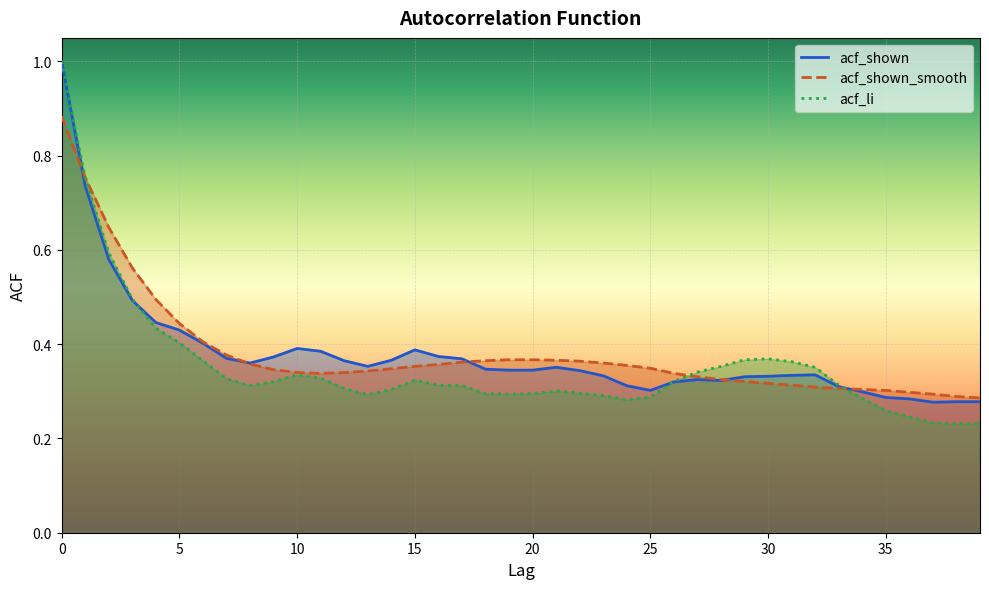

Reading left to right, extract all data points from this chart.

acf_shown: 1.0	0.7	0.6	0.5	0.4	0.4	0.4	0.4	0.4	0.4	0.4	0.4	0.4	0.4	0.4	0.4	0.4	0.4	0.3	0.3	0.3	0.4	0.3	0.3	0.3	0.3	0.3	0.3	0.3	0.3	0.3	0.3	0.3	0.3	0.3	0.3	0.3	0.3	0.3	0.3
acf_shown_smooth: 0.9	0.8	0.6	0.6	0.5	0.4	0.4	0.4	0.4	0.3	0.3	0.3	0.3	0.3	0.3	0.4	0.4	0.4	0.4	0.4	0.4	0.4	0.4	0.4	0.4	0.3	0.3	0.3	0.3	0.3	0.3	0.3	0.3	0.3	0.3	0.3	0.3	0.3	0.3	0.3
acf_li: 1.0	0.8	0.6	0.5	0.4	0.4	0.4	0.3	0.3	0.3	0.3	0.3	0.3	0.3	0.3	0.3	0.3	0.3	0.3	0.3	0.3	0.3	0.3	0.3	0.3	0.3	0.3	0.3	0.4	0.4	0.4	0.4	0.4	0.3	0.3	0.3	0.2	0.2	0.2	0.2